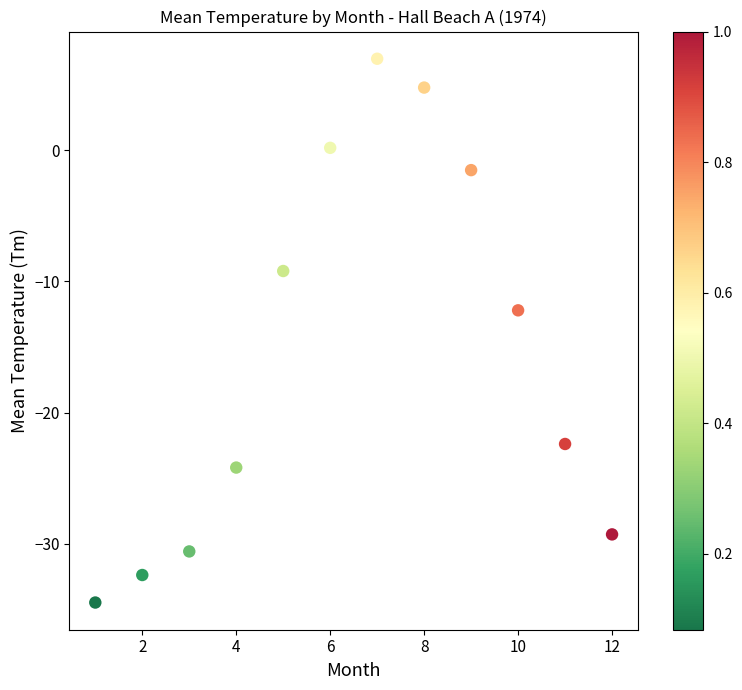

What Y value in the scatter plot is closest to -13?

-12.2